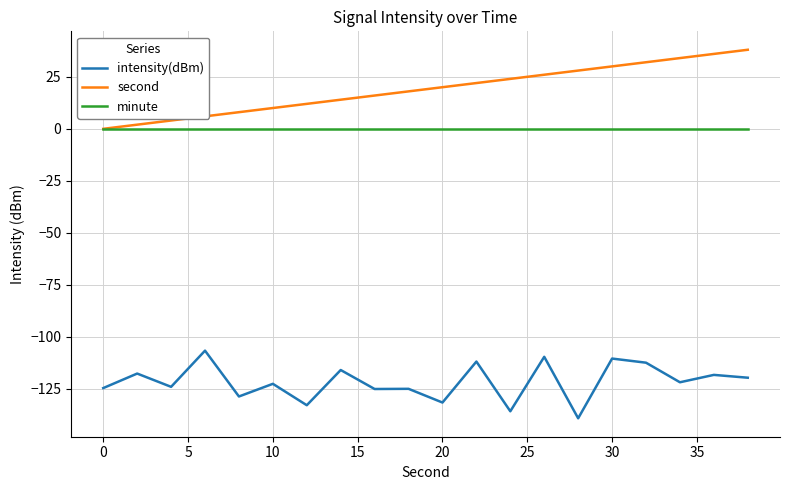

Which series has the largest total across all categories?

second